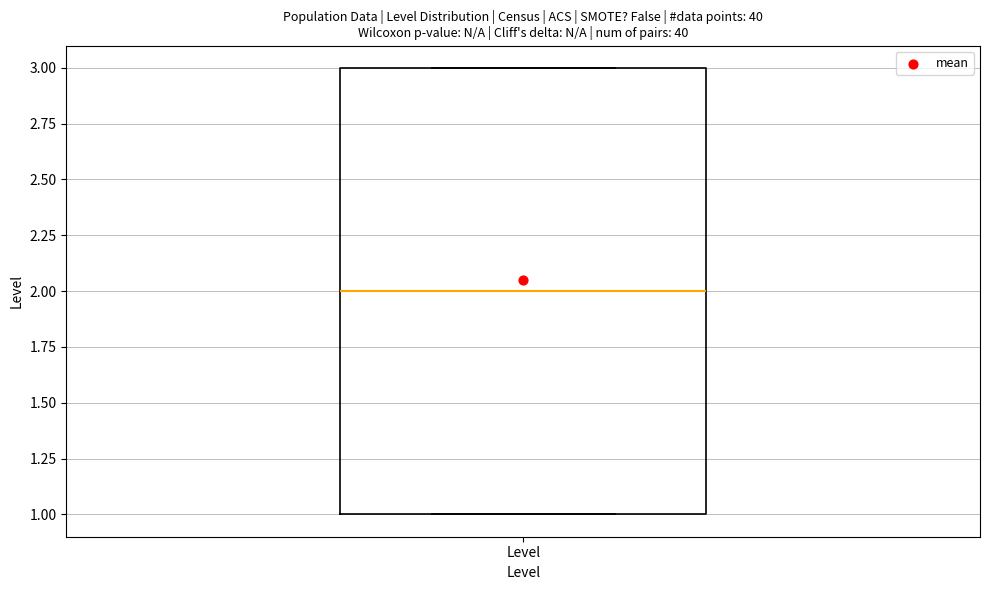

Read this box plot against the y-axis: the position of the median line, the range covered by the box, and the ends of both whiskers. The values are not printed on the chart, so give them approximately, as read against the axis.

median 2, box 1 to 3, whiskers 1 to 3